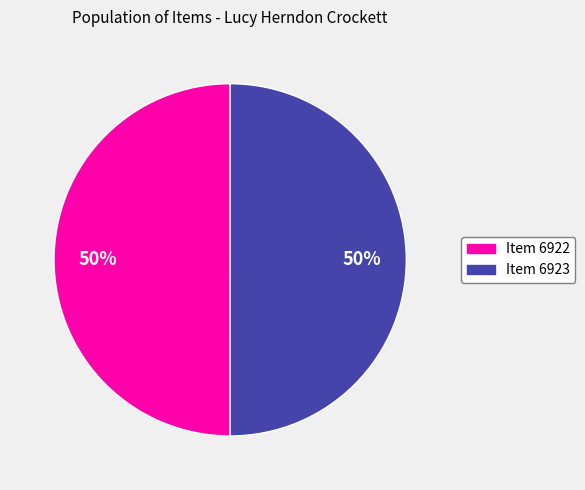

What is the ratio of the value at Item 6923 to the value at Item 6922?

1.0